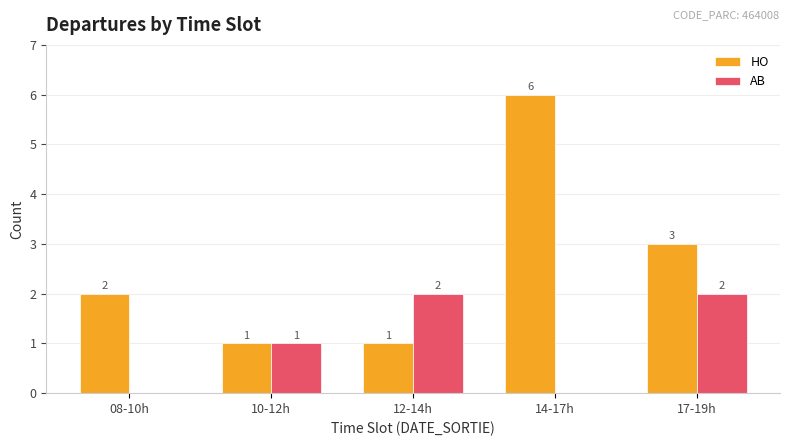

How many groups of bars are there?

5